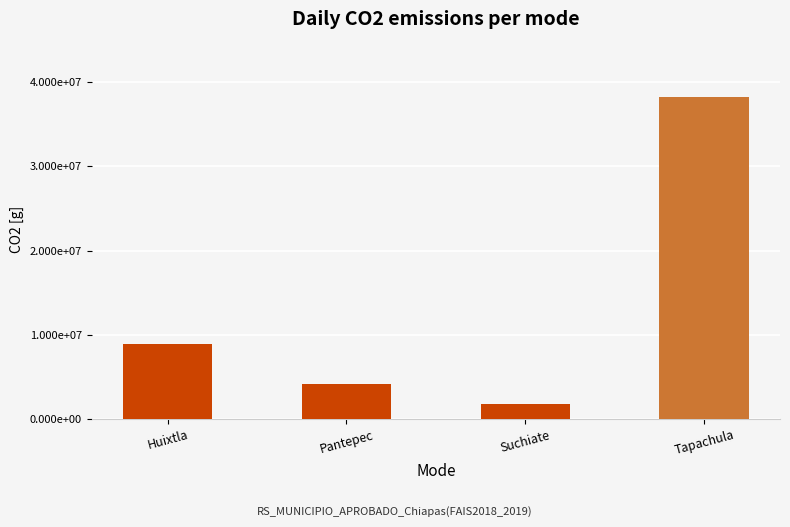

What is the average value?

13280920.9